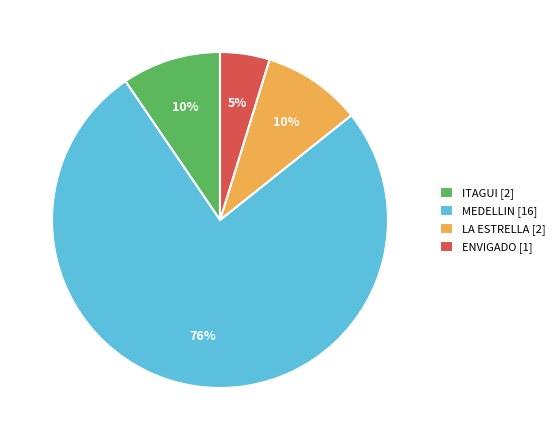

Count the number of slices in the pie.

4